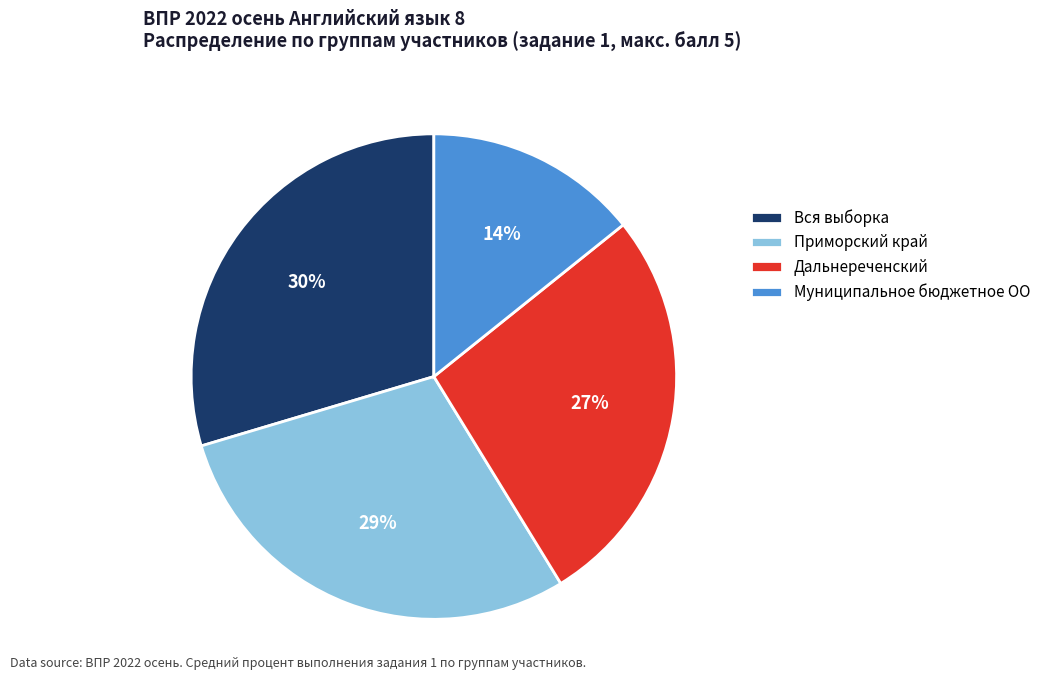

Which slice is the smallest?

Муниципальное бюджетное ОО